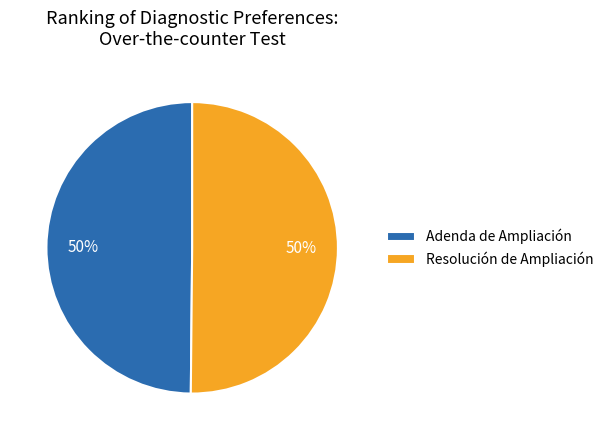

To the nearest percent, what percentage of the pie is Resolución de Ampliación?

50%